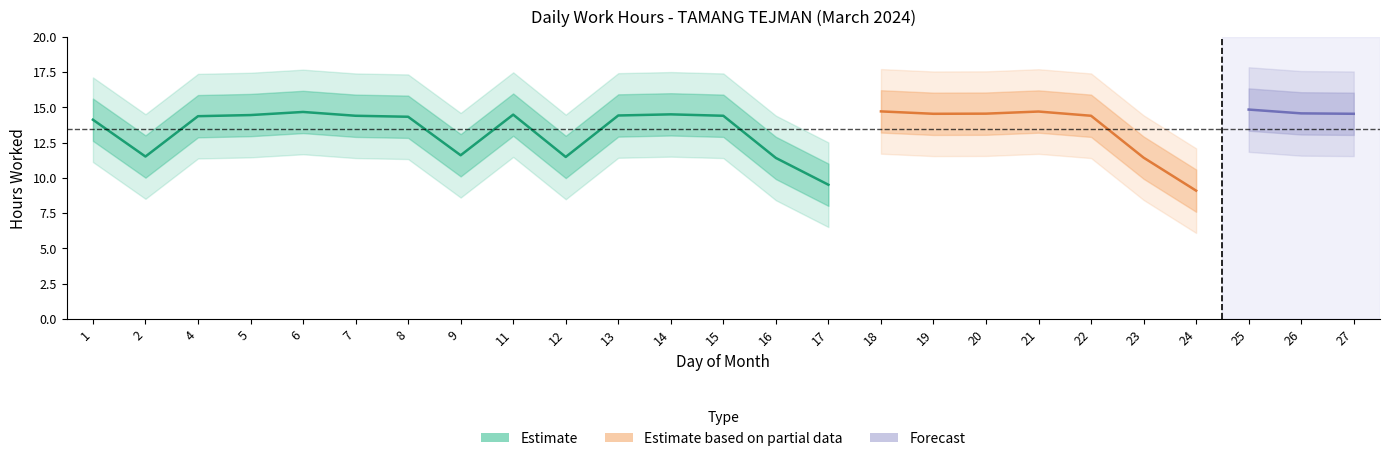

True or false: Low and Break_Total intersect in this chart.

False